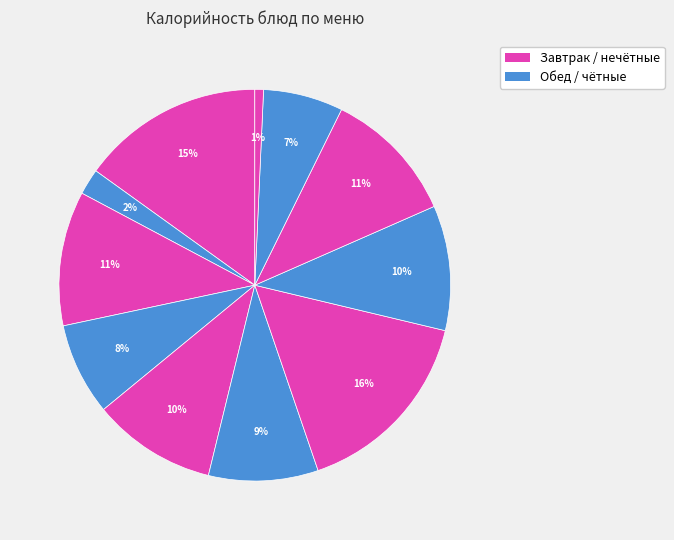

Count the number of slices in the pie.

11